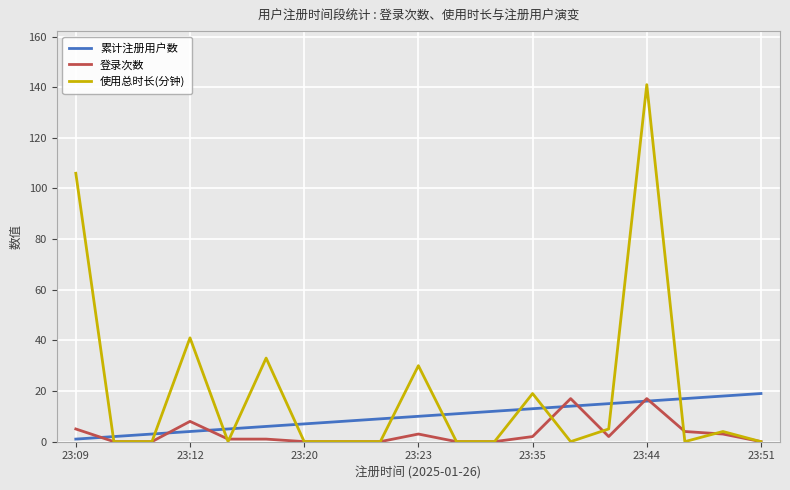

Which series has the widest spread of values?

使用总时长(分钟)